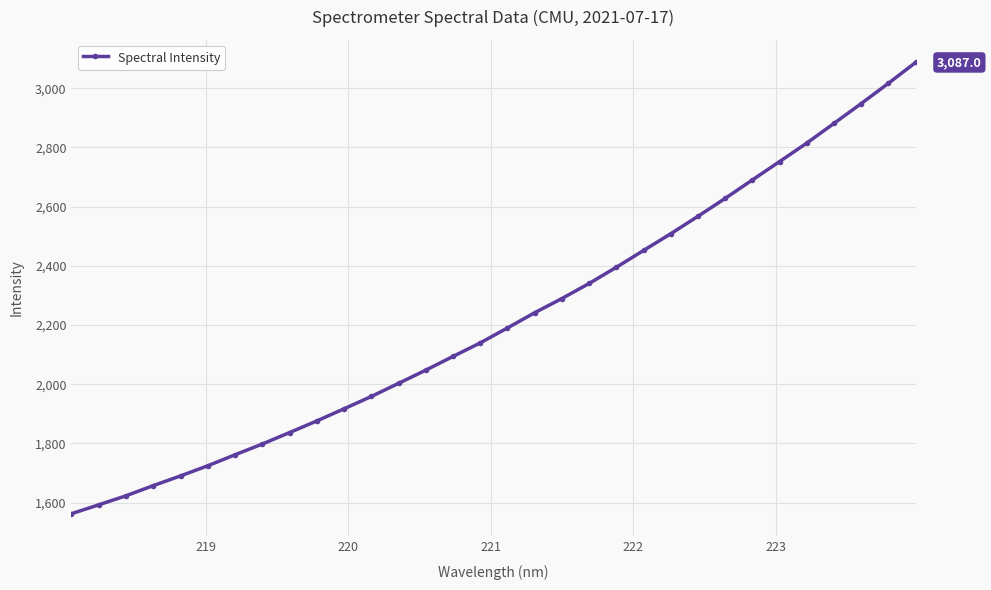

What is the value of the 1st point from the left?

1562.6